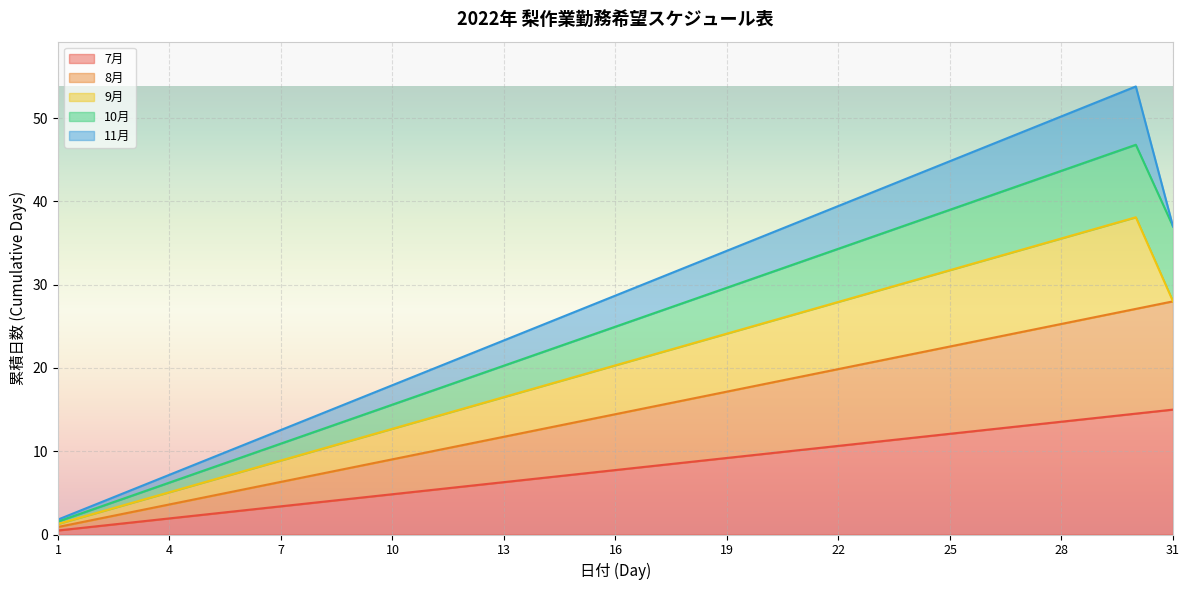

What is the maximum value for 7月?

15.0